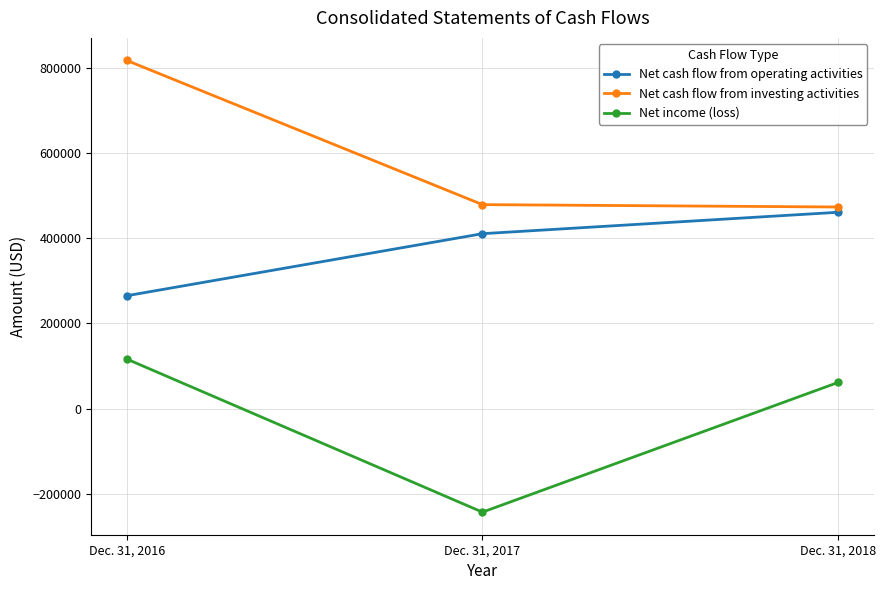

True or false: Net cash flow from operating activities has a value of 410407 at Dec. 31, 2017.

True